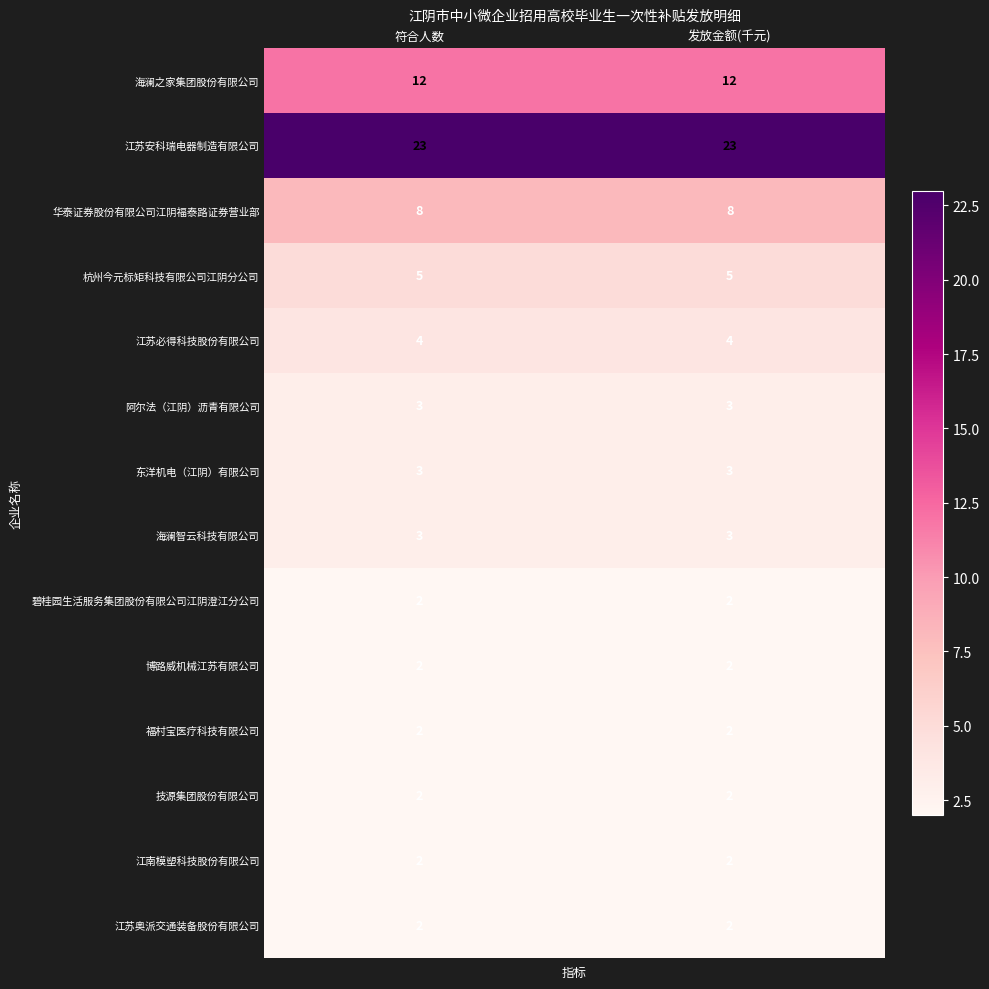

Read the 杭州今元标矩科技有限公司江阴分公司 value at 符合人数.

5